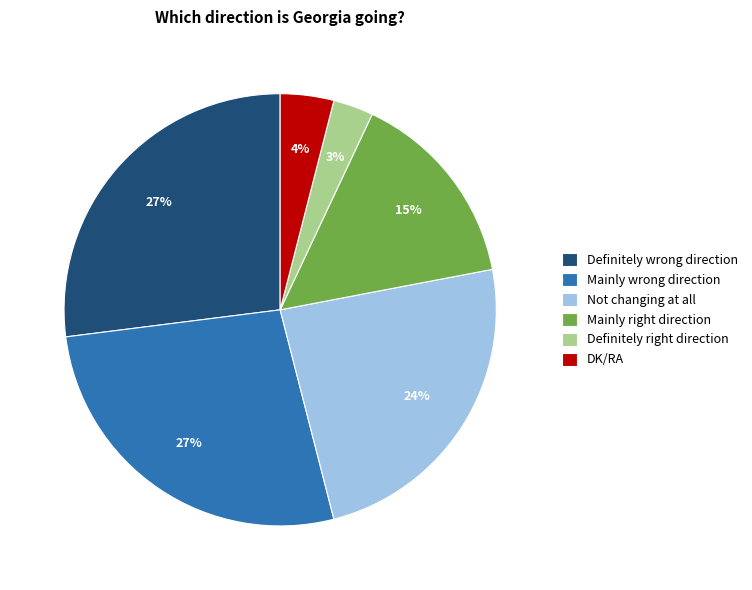

To the nearest percent, what portion does Not changing at all represent?

24%